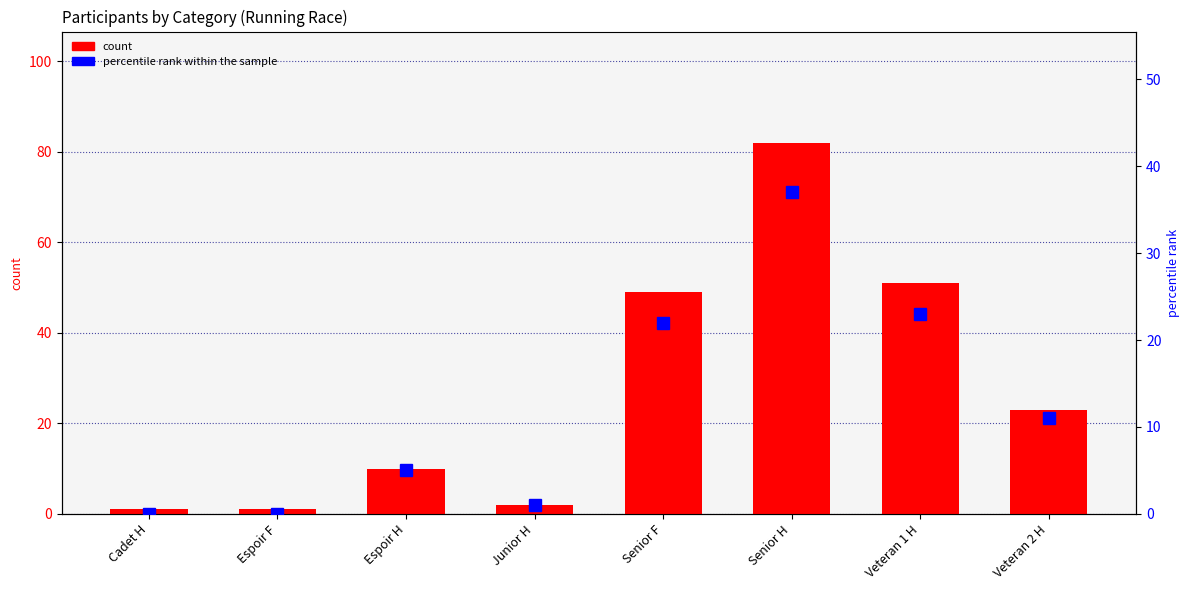

True or false: percentile rank within the sample has a value of 8 at Espoir H.

False